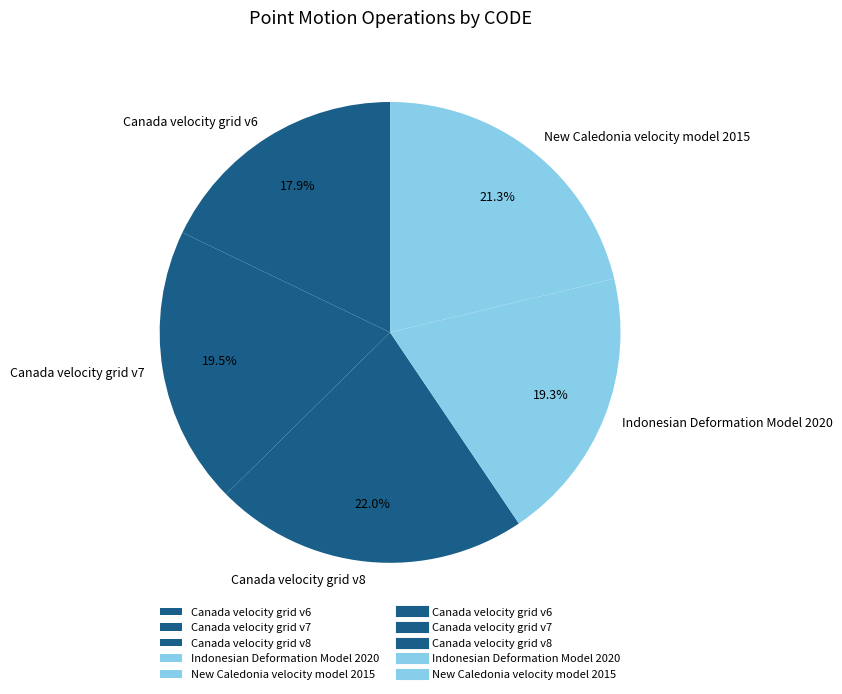

Which slice is the largest?

Canada velocity grid v8